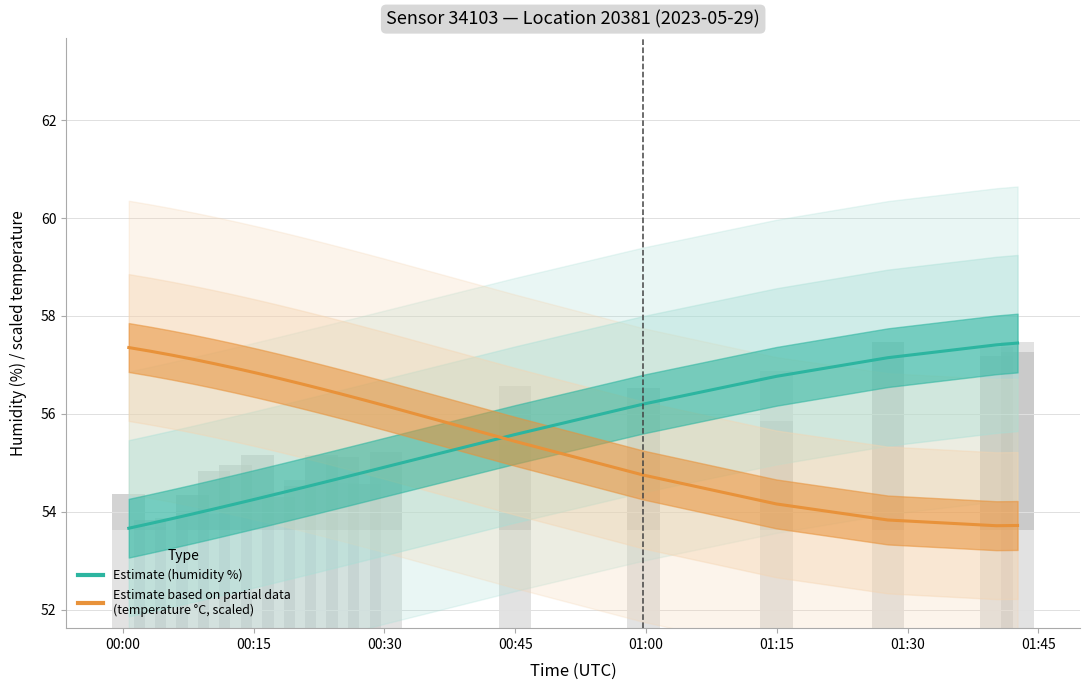

Which category has the lowest value across all series?

00:00